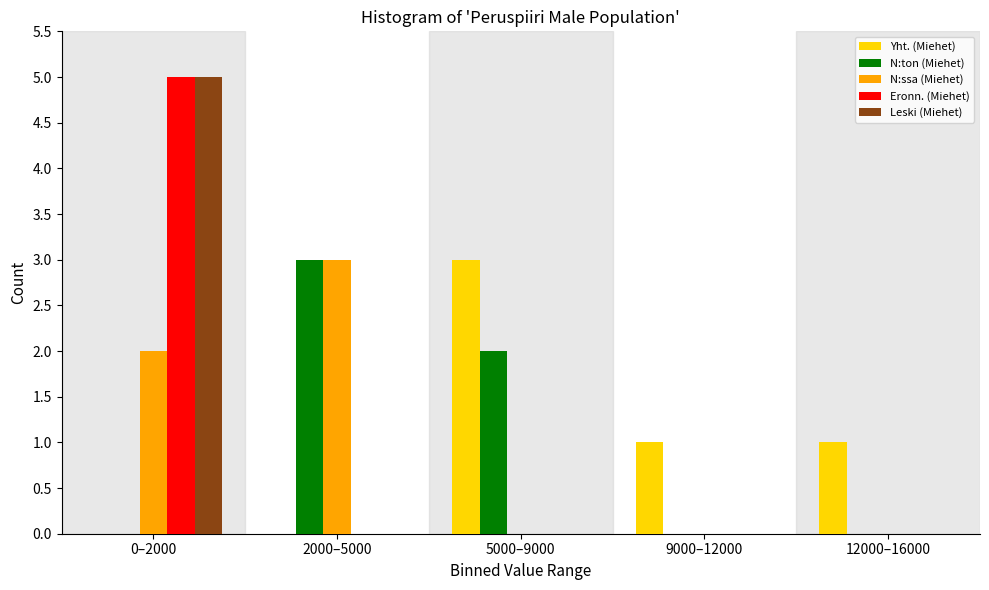

Reading left to right, list all the values displayed in this chart.

Yht. (Miehet): 0–2000=0	2000–5000=0	5000–9000=3	9000–12000=1	12000–16000=1
N:ton (Miehet): 0–2000=0	2000–5000=3	5000–9000=2	9000–12000=0	12000–16000=0
N:ssa (Miehet): 0–2000=2	2000–5000=3	5000–9000=0	9000–12000=0	12000–16000=0
Eronn. (Miehet): 0–2000=5	2000–5000=0	5000–9000=0	9000–12000=0	12000–16000=0
Leski (Miehet): 0–2000=5	2000–5000=0	5000–9000=0	9000–12000=0	12000–16000=0